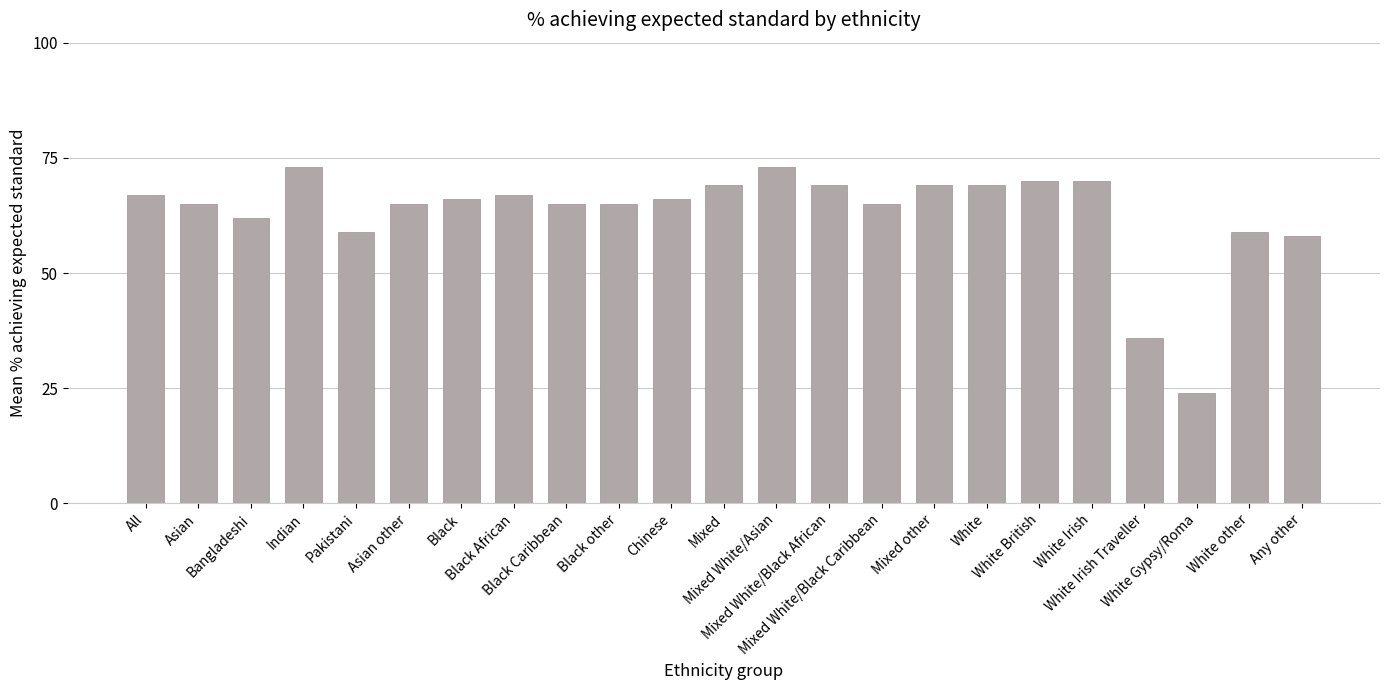

How many categories are shown in the chart?

23